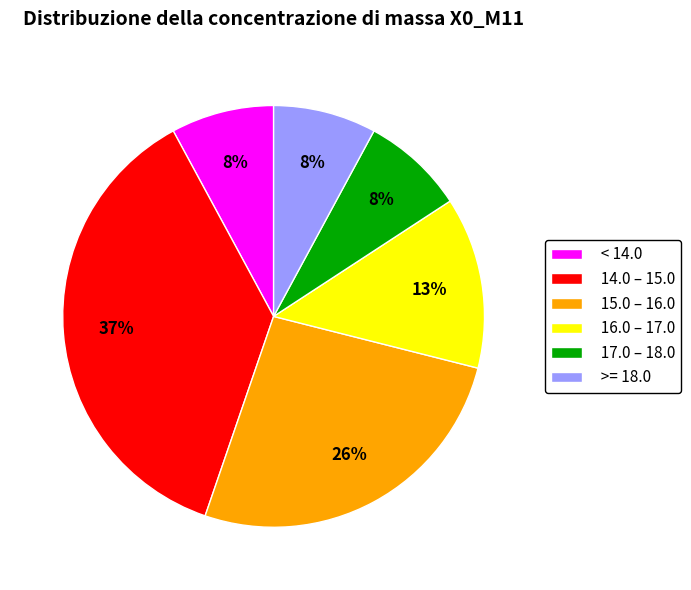

Count the number of slices in the pie.

6